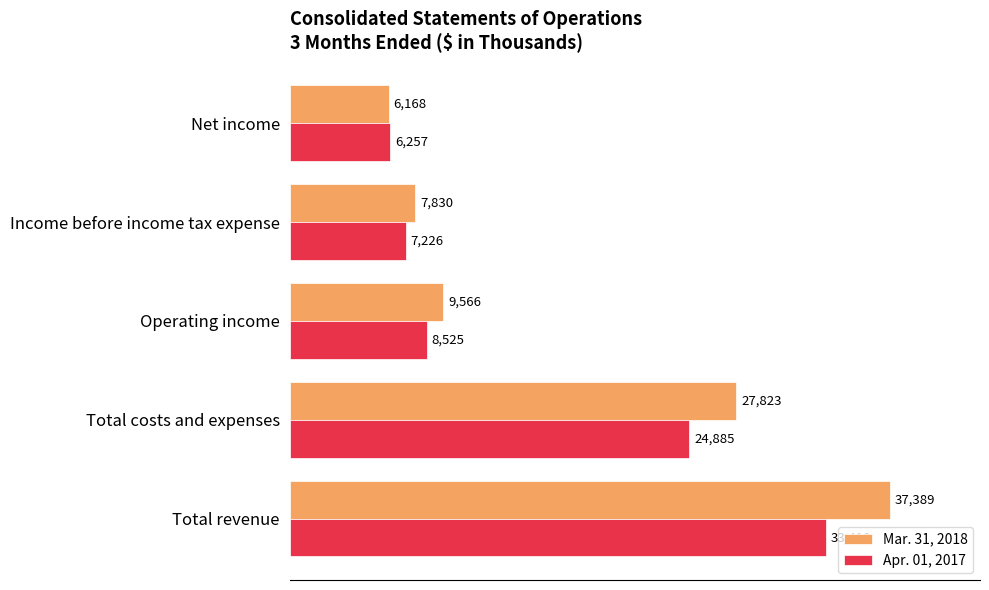

Which series has the widest spread of values?

Mar. 31, 2018